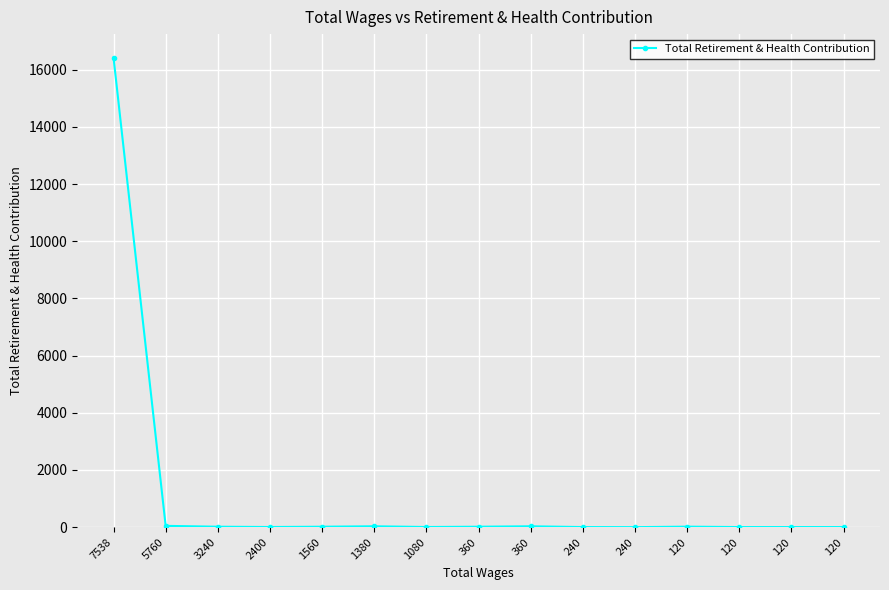

Reading left to right, extract all data points from this chart.

16428	45	15	5	15	30	5	15	30	3	0	17	3	3	3